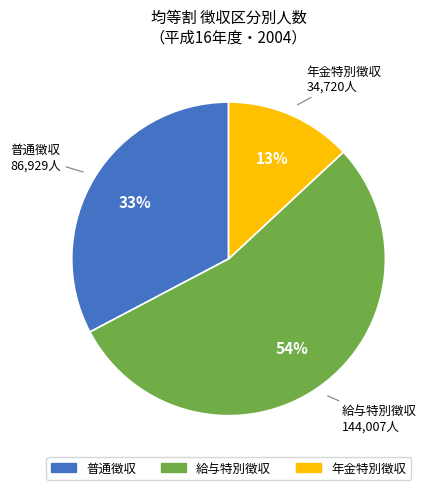

How many segments does this pie chart have?

3